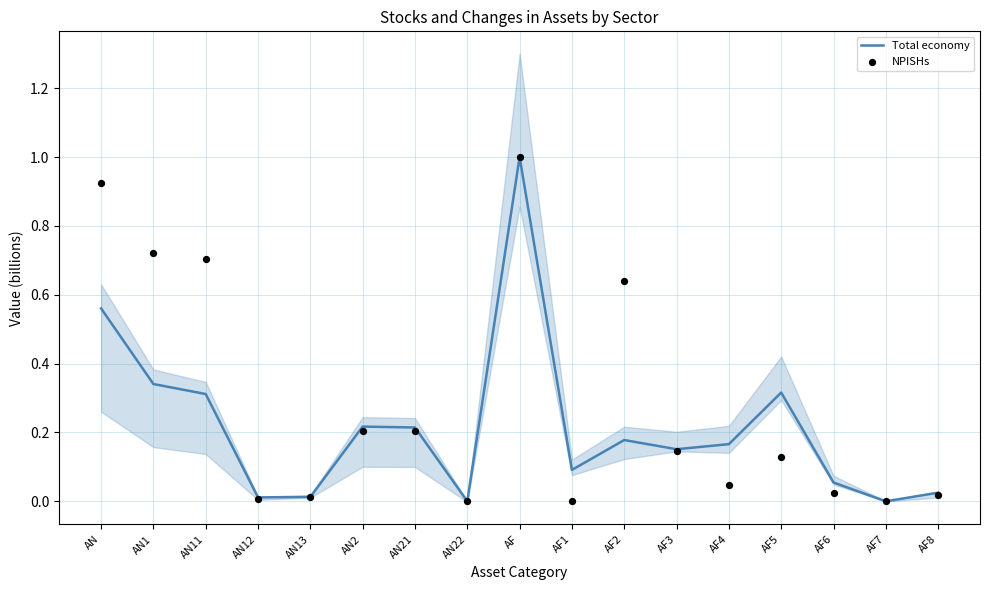

Which series has the widest spread of Y values?

Total economy